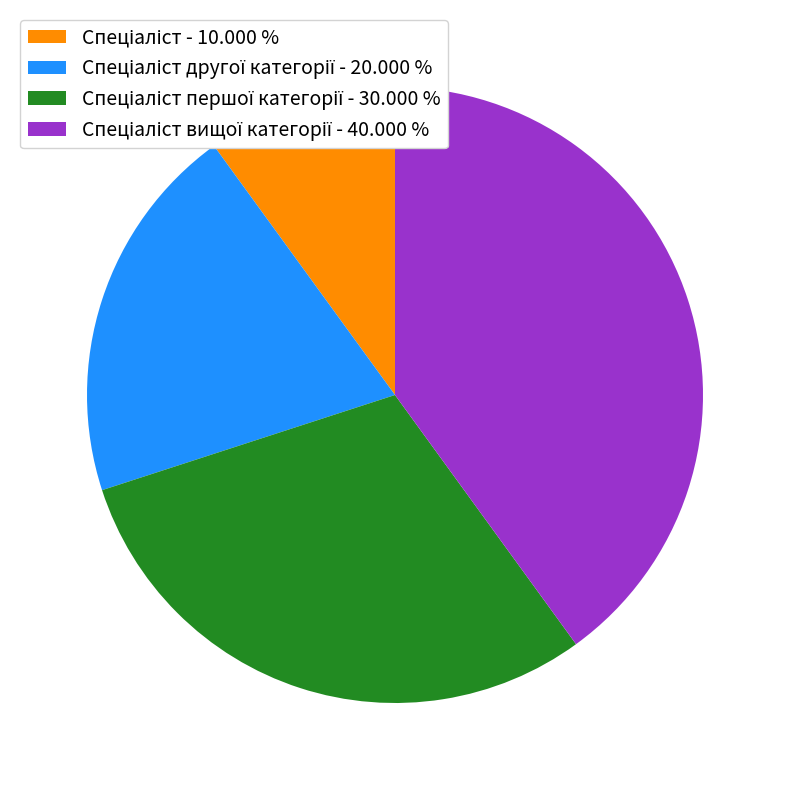

Is there a majority slice in this chart?

No